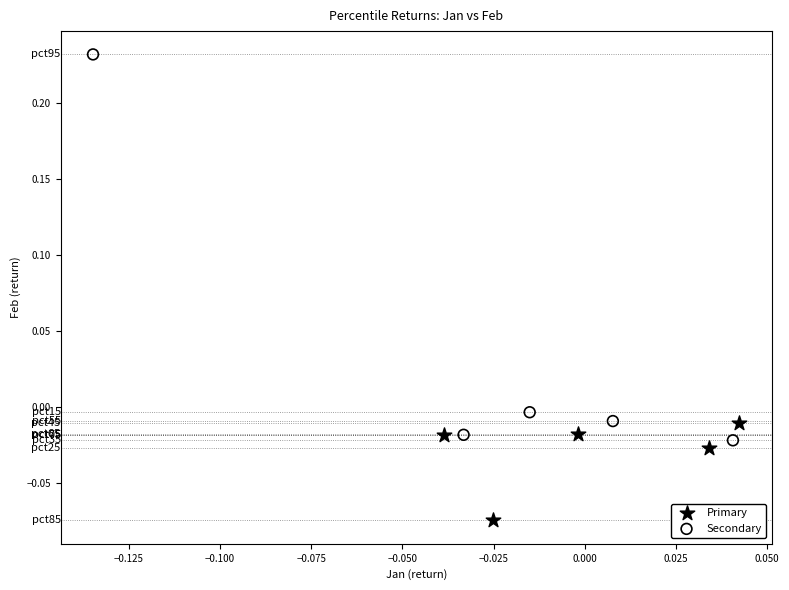

Which series reaches the minimum Y coordinate?

Primary